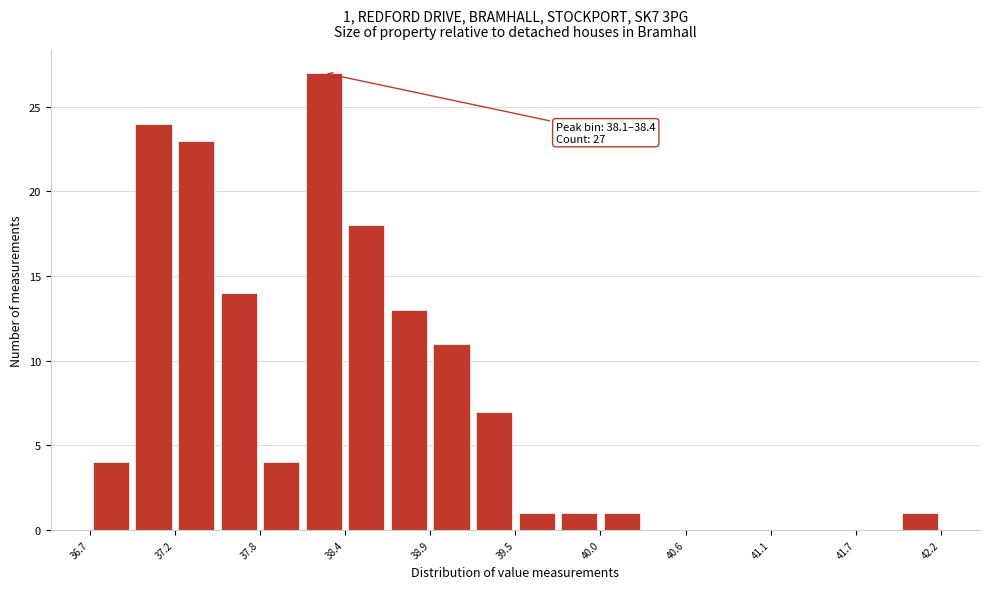

Around what value on the x-axis is the tallest bar? Give the approximate position of its centre, as read against the axis.

38.2